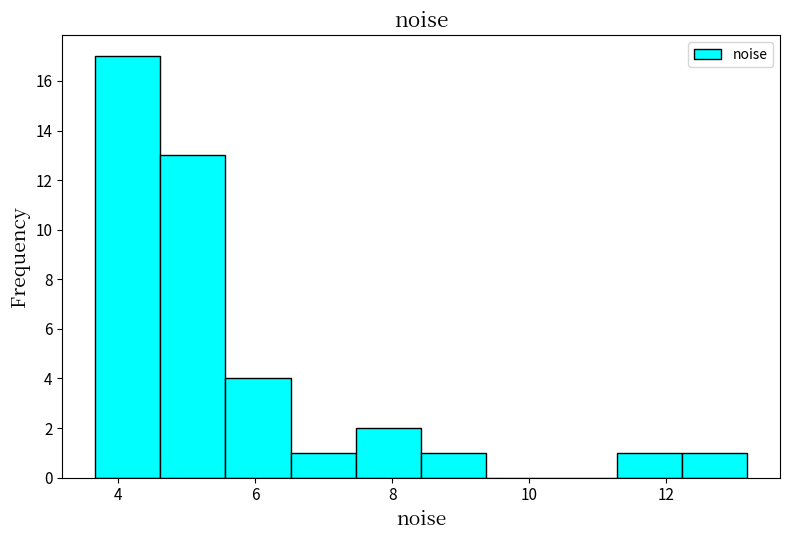

Reading left to right, list every bar in this chart as the range it spans on the x-axis followed by its height. Neither the bar edges nor the heights are printed on the chart, so give them approximately, as read against the axes.

3.6 to 4.6: 17
4.6 to 5.6: 13
5.6 to 6.6: 4
6.6 to 7.4: 1
7.4 to 8.4: 2
8.4 to 9.4: 1
9.4 to 10.4: 0
10.4 to 11.2: 0
11.2 to 12.2: 1
12.2 to 13.2: 1